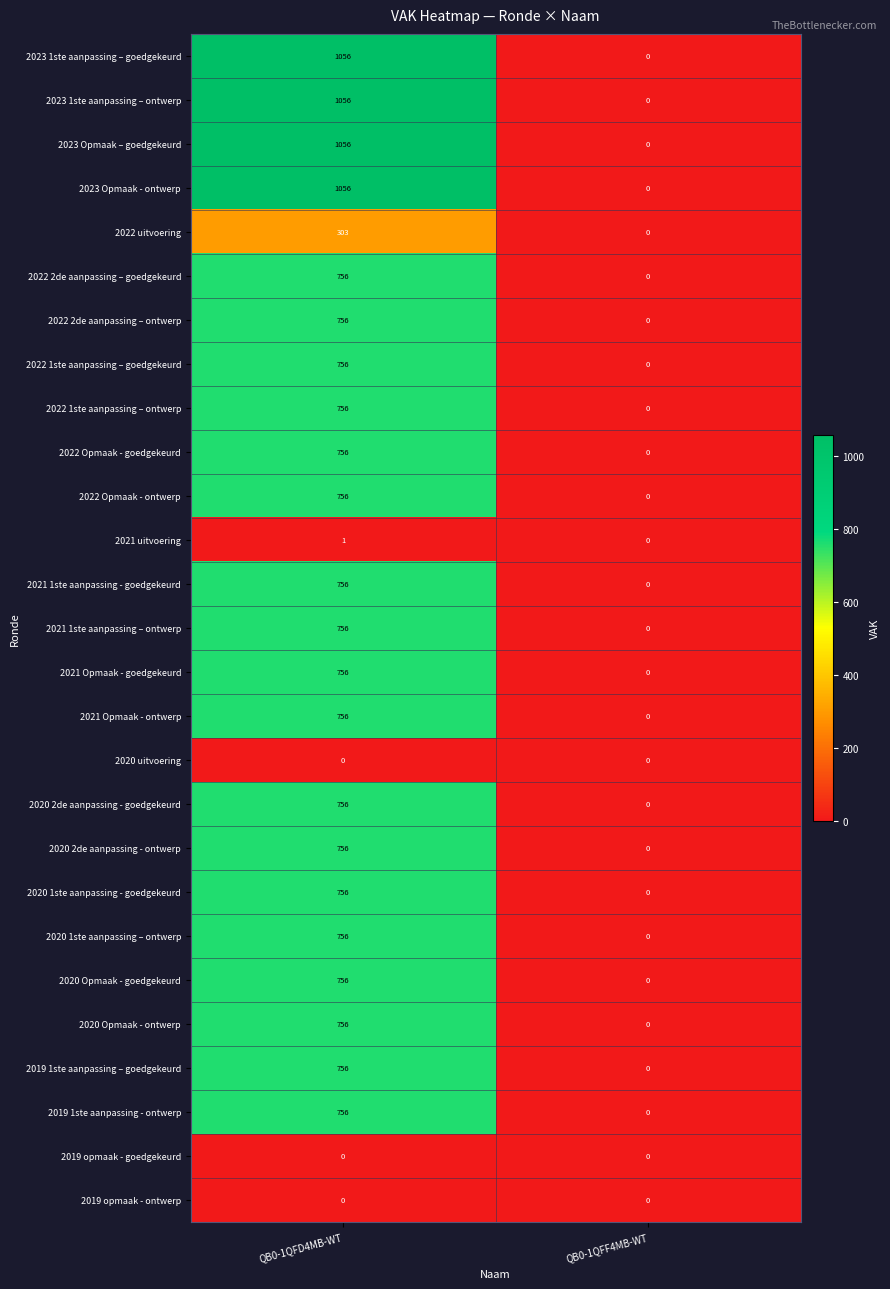

At which category does the chart reach its peak across all series?

QB0-1QFD4MB-WT